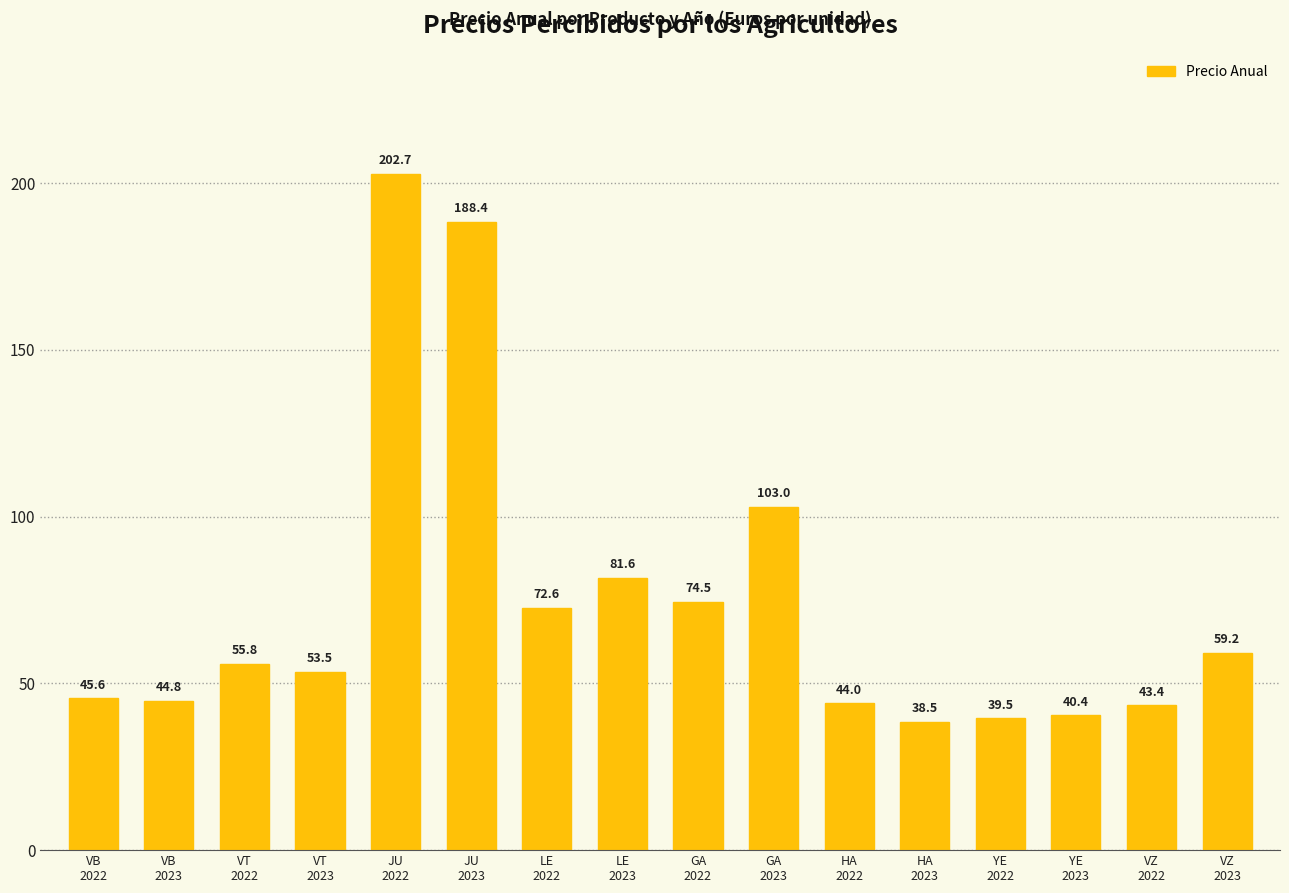

Reading left to right, transcribe all the data shown in this chart.

VB
2022=45.6	VB
2023=44.8	VT
2022=55.8	VT
2023=53.5	JU
2022=202.7	JU
2023=188.4	LE
2022=72.6	LE
2023=81.6	GA
2022=74.5	GA
2023=103.0	HA
2022=44.0	HA
2023=38.5	YE
2022=39.5	YE
2023=40.4	VZ
2022=43.4	VZ
2023=59.2